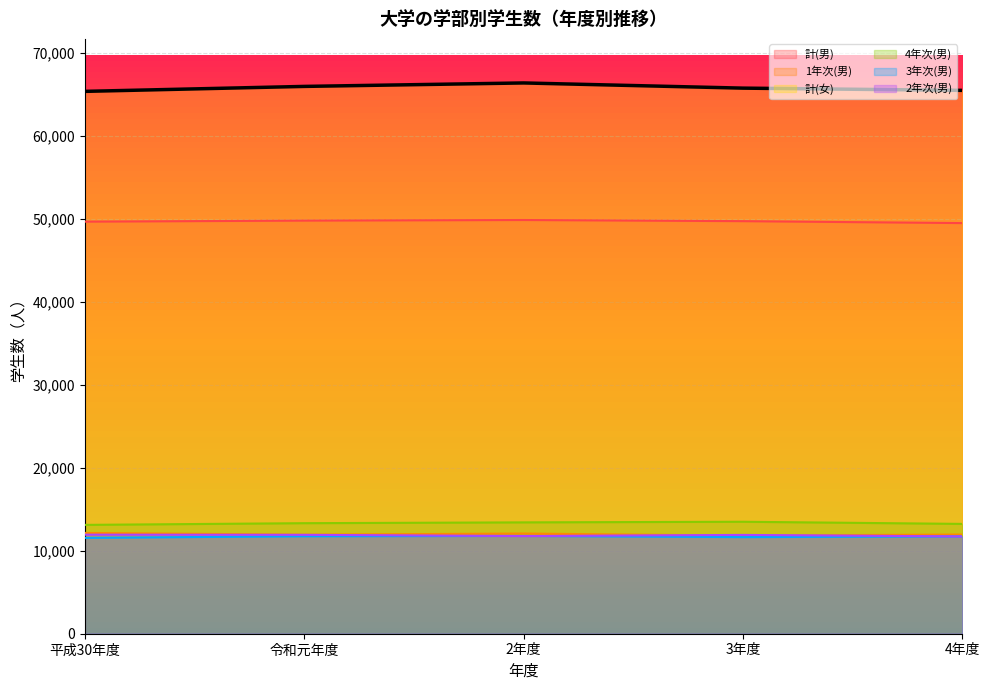

What position from the left is 2年度?

3